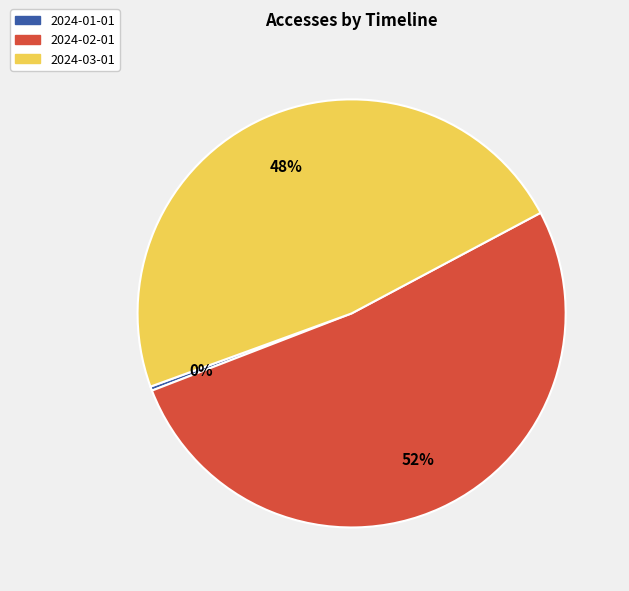

To the nearest percent, what is the difference between the largest and smallest slice percentages?

52%